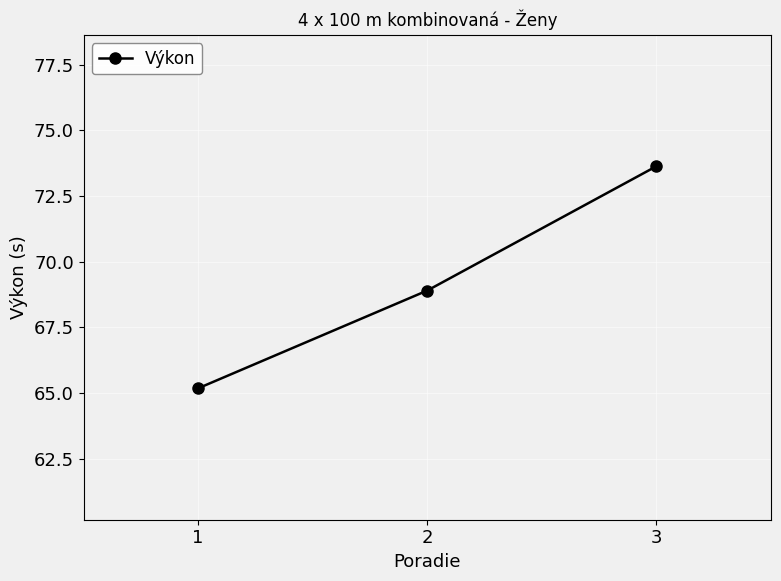

Between 1 and 3, which is larger?

3